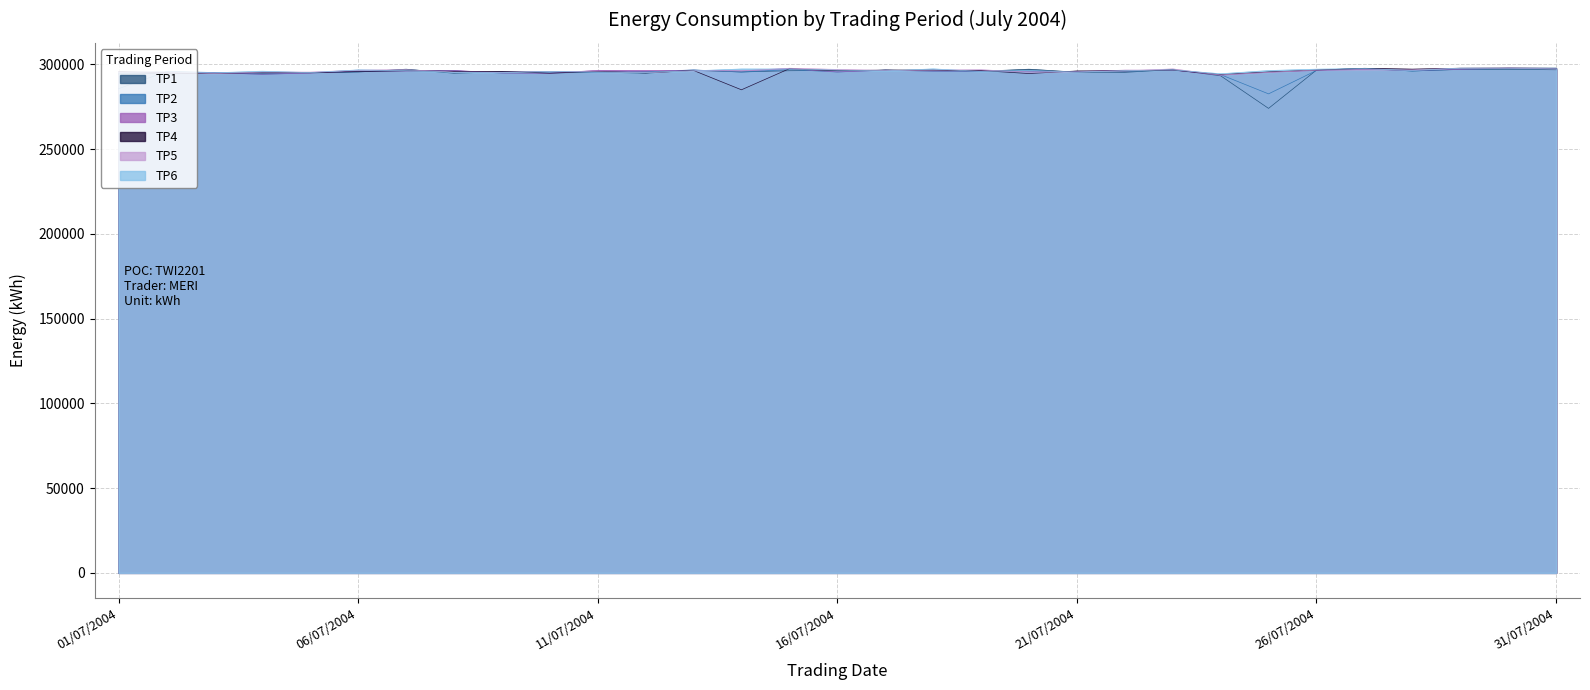

Where does the TP6 series first go above 296269?

06/07/2004